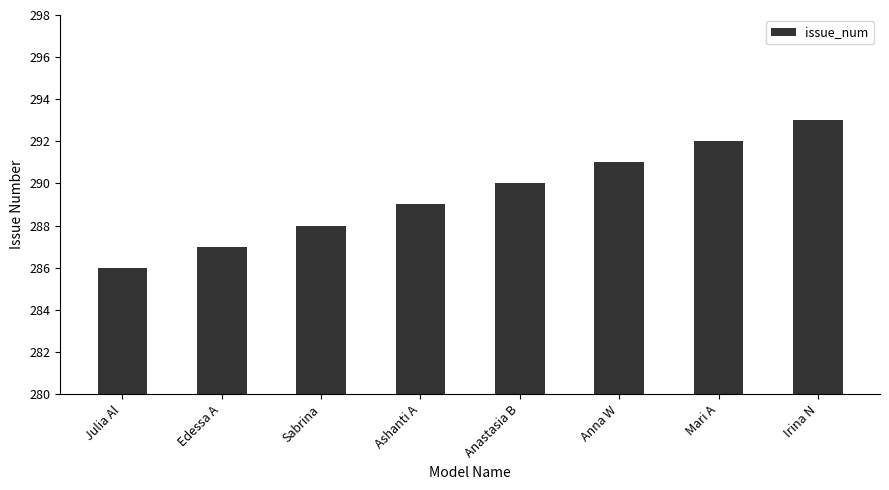

Is it true that the value at Edessa A is 171?

False